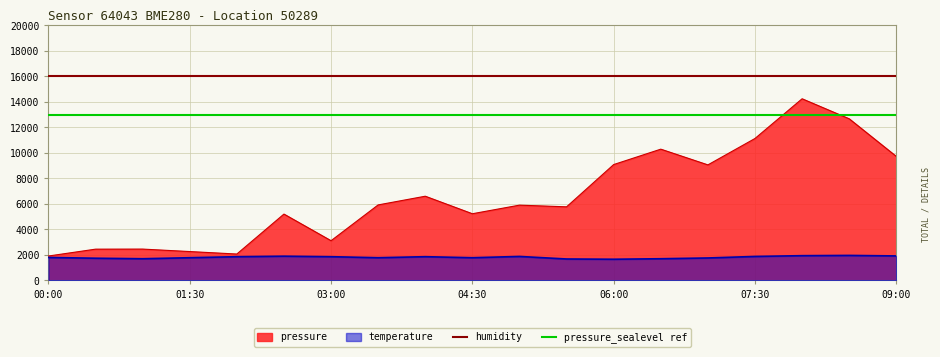

At which category does temperature reach its first local valley?

01:00